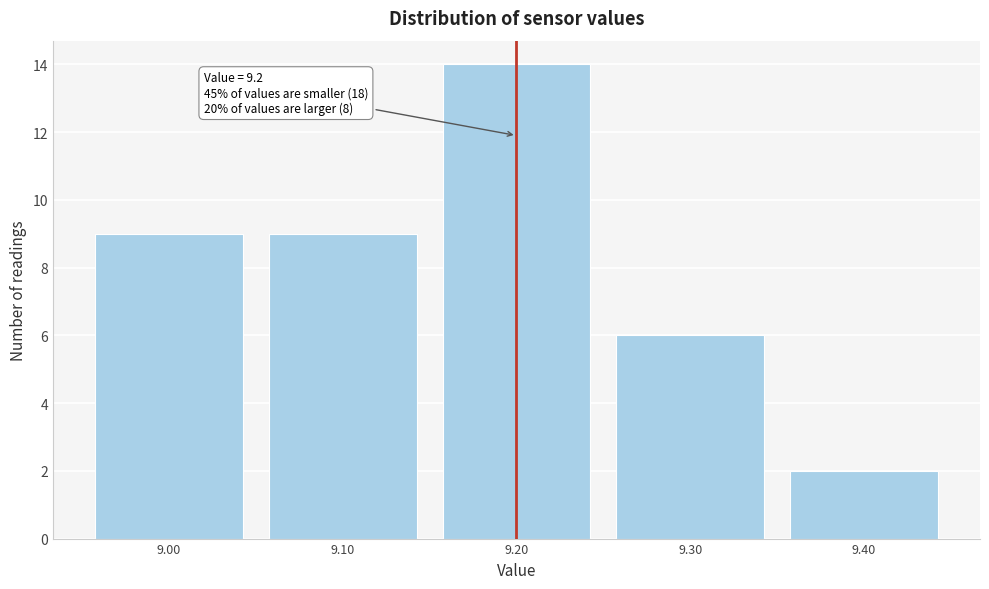

Which range on the x-axis has the tallest bar?

9.15 to 9.25